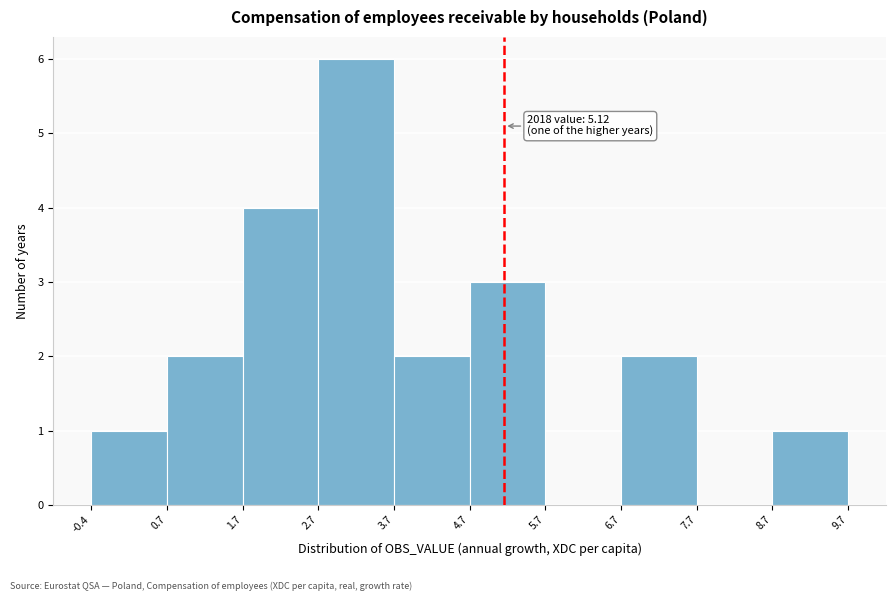

Which range on the x-axis has the tallest bar?

2.7 to 3.7